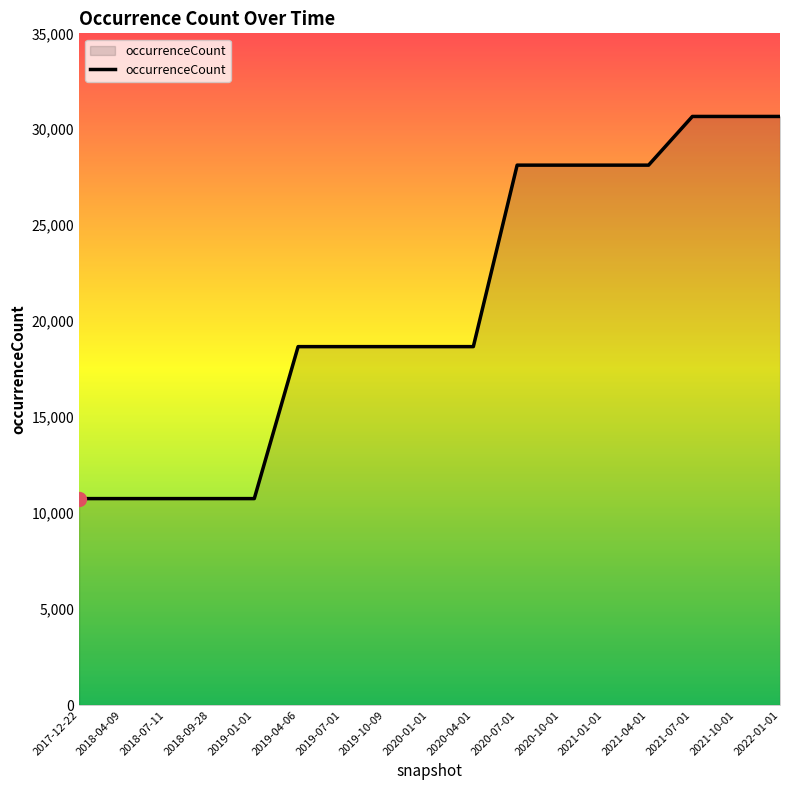

Which has a higher value, 2020-01-01 or 2018-07-11?

2020-01-01